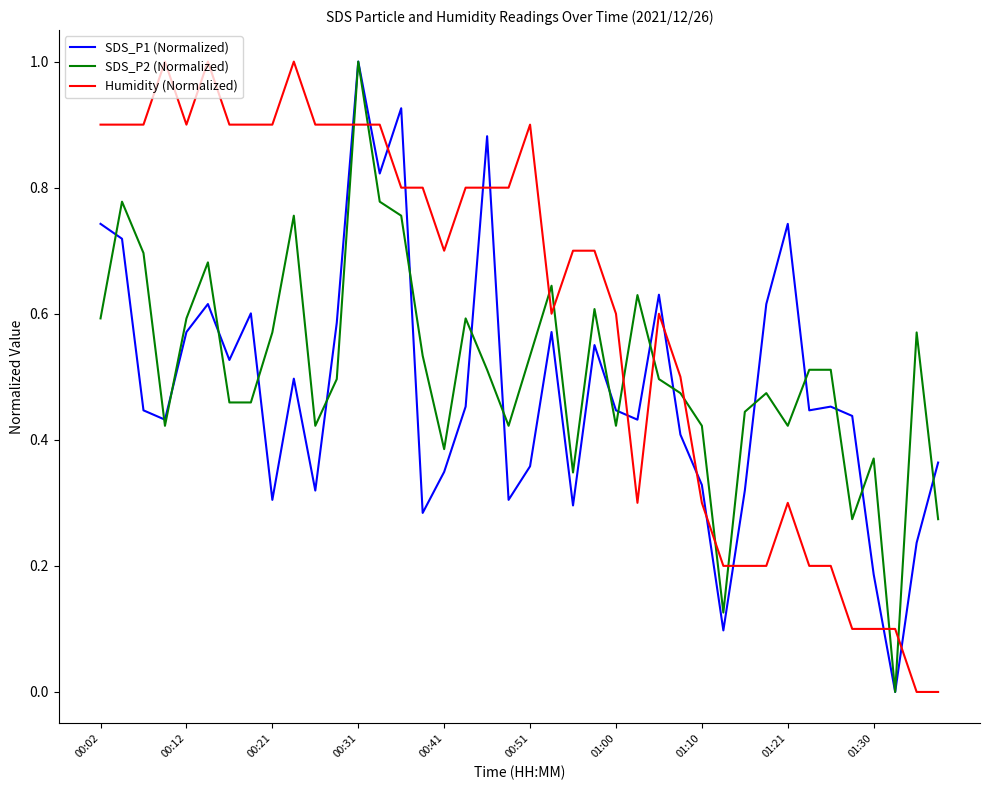

What is the greatest value displayed?

1.0